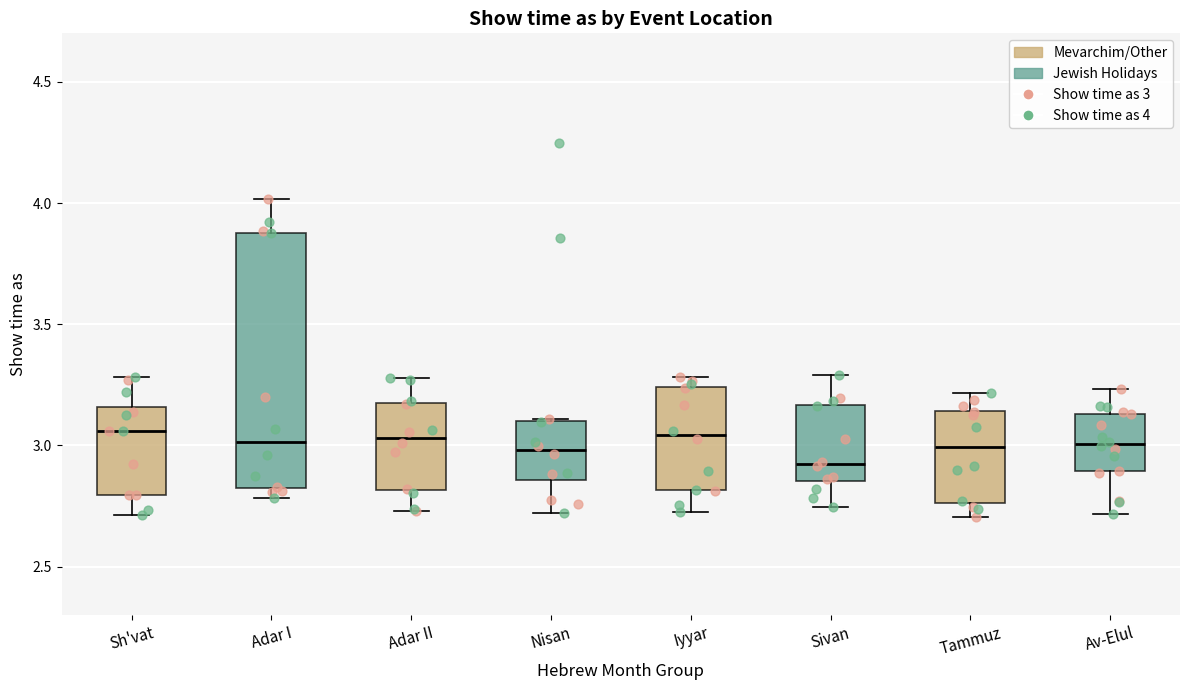

Reading left to right, transcribe this box plot: for each box, give where its median line is, the range the box spans, and where its two whiskers end, as read against the y-axis. The values are not printed on the chart, so give them approximately, as read against the axis.

Sh'vat: median 3.05, box 2.80 to 3.15, whiskers 2.70 to 3.30
Adar I: median 3.00, box 2.80 to 3.90, whiskers 2.80 (just below the box's lower edge) to 4.00
Adar II: median 3.05, box 2.80 to 3.15, whiskers 2.75 to 3.30
Nisan: median 3.00, box 2.85 to 3.10, whiskers 2.70 to 3.10
Iyyar: median 3.05, box 2.80 to 3.25, whiskers 2.75 to 3.30
Sivan: median 2.90, box 2.85 to 3.15, whiskers 2.75 to 3.30
Tammuz: median 3.00, box 2.75 to 3.15, whiskers 2.70 to 3.20
Av-Elul: median 3.00, box 2.90 to 3.15, whiskers 2.70 to 3.25